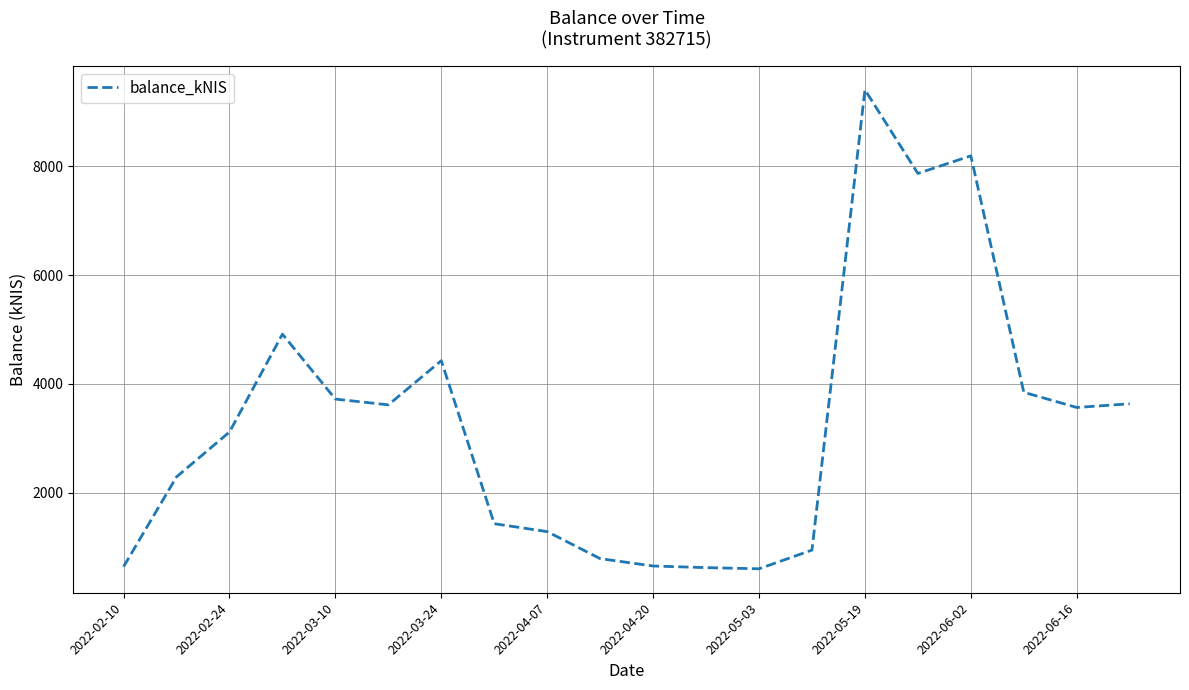

What is the difference between the maximum and minimum values?

8799.5